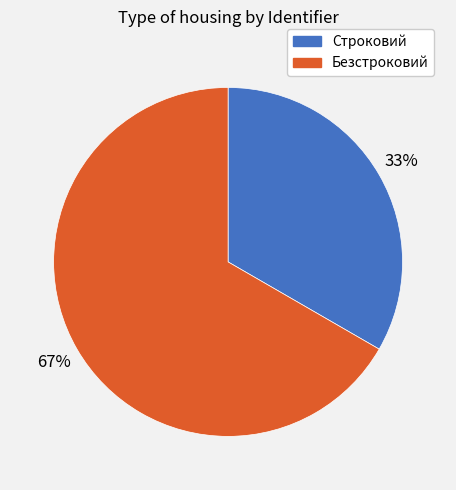

Is Строковий the majority of the pie?

No